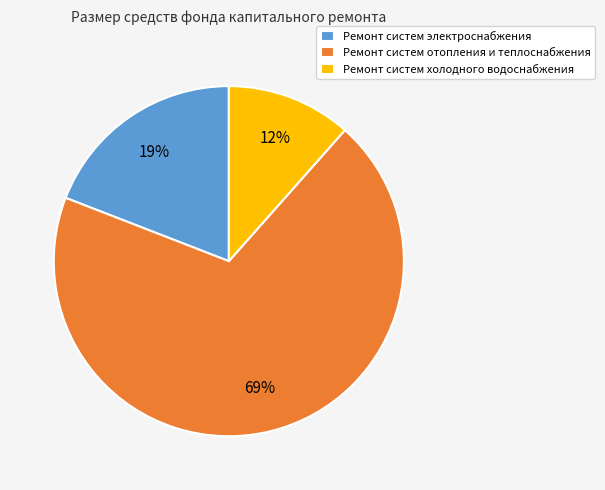

To the nearest percent, what percentage of the pie is Ремонт систем отопления и теплоснабжения?

69%